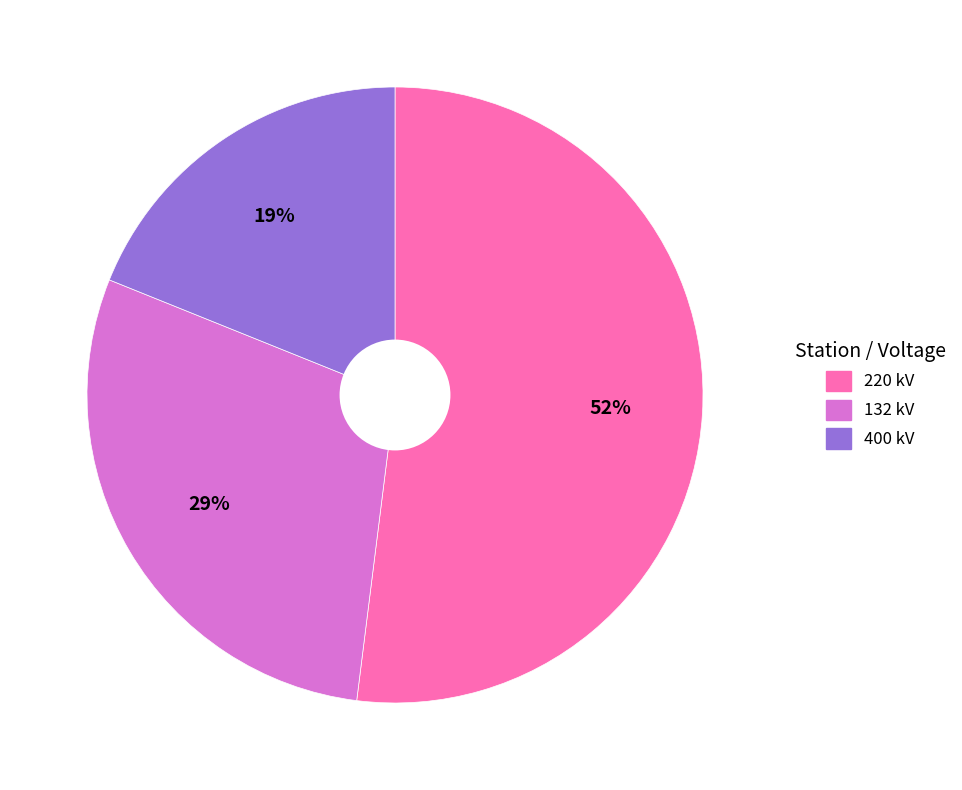

To the nearest percent, what is the difference between the largest and smallest slice percentages?

33%